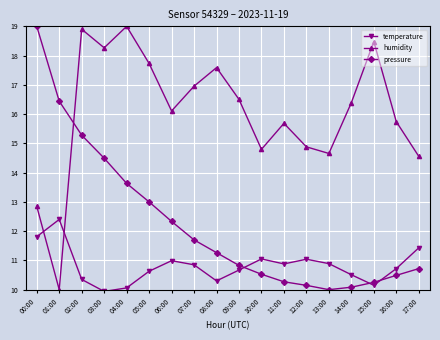

Rank the series at 08:00 from lowest to highest value.

temperature, pressure, humidity